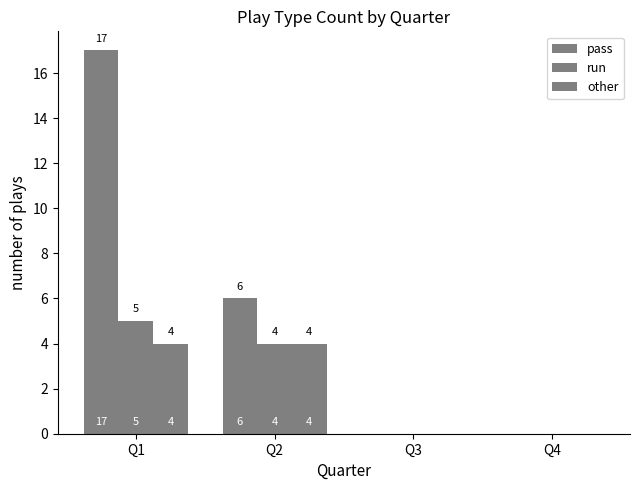

Reading left to right, extract all data points from this chart.

pass: Q1=17	Q2=6	Q3=0	Q4=0
run: Q1=5	Q2=4	Q3=0	Q4=0
other: Q1=4	Q2=4	Q3=0	Q4=0